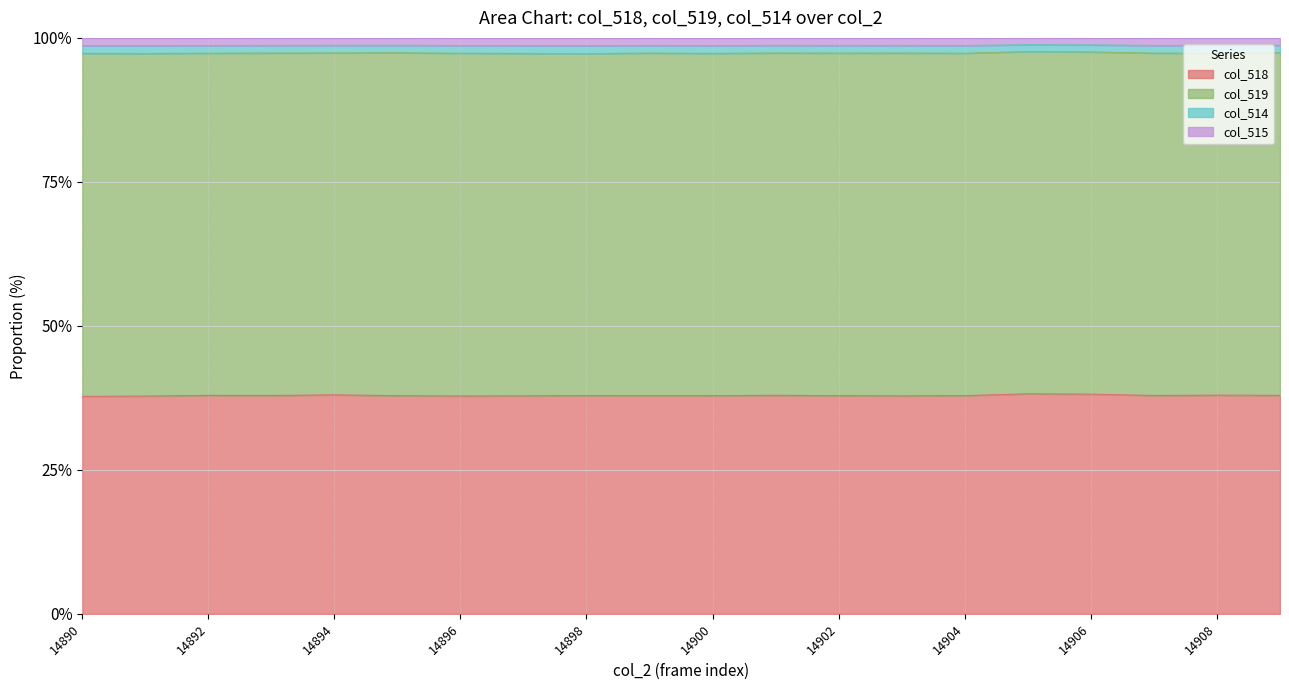

True or false: col_514 and col_515 intersect in this chart.

False